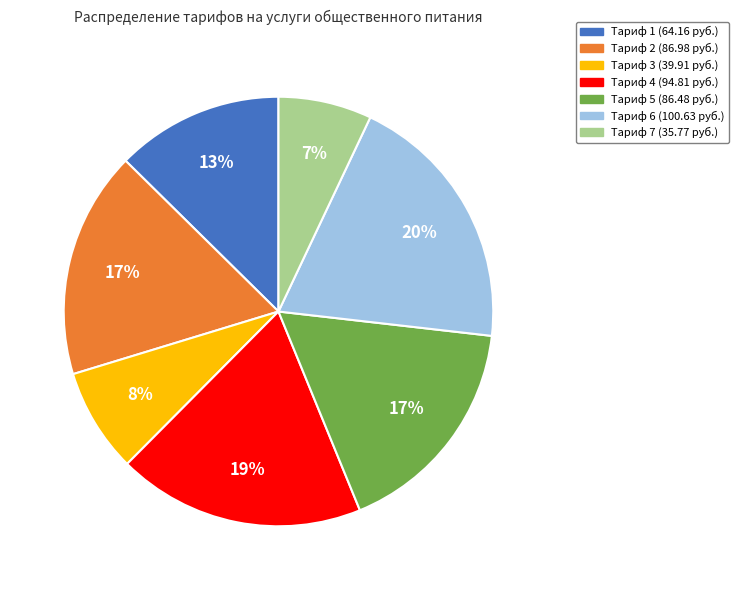

True or false: Тариф 7 (35.77 руб.) accounts for 7% of the total.

True